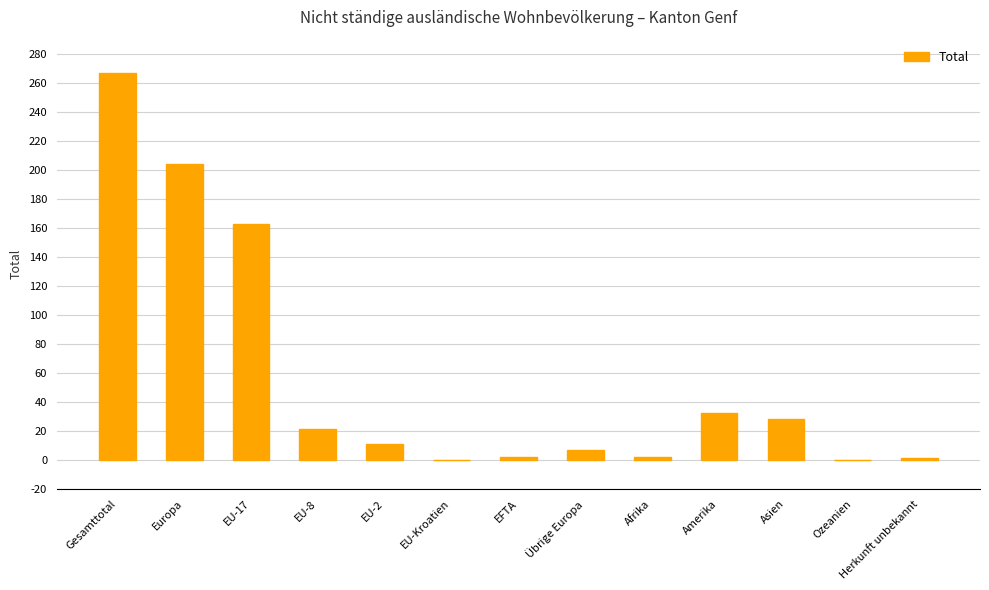

Between Asien and Europa, which is larger?

Europa